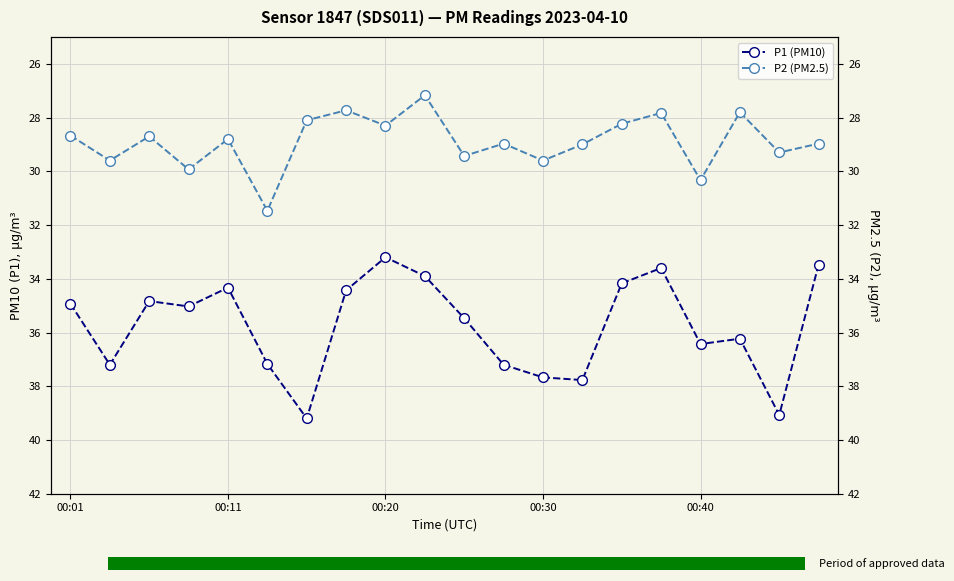

How many series are shown in this chart?

2